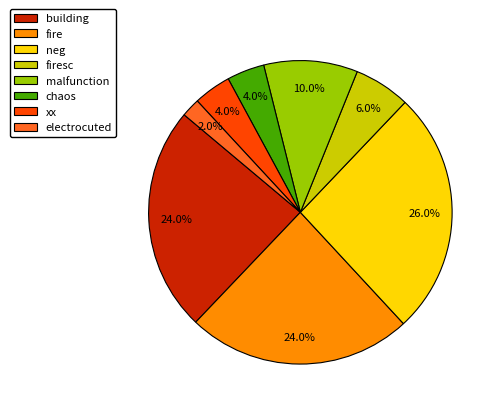

What percentage is the building slice, to the nearest percent?

24%